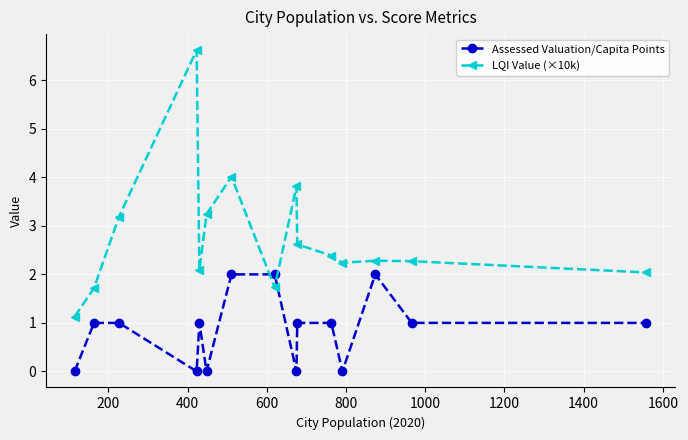

What is the average value of the Assessed Valuation/Capita Points series?

0.9